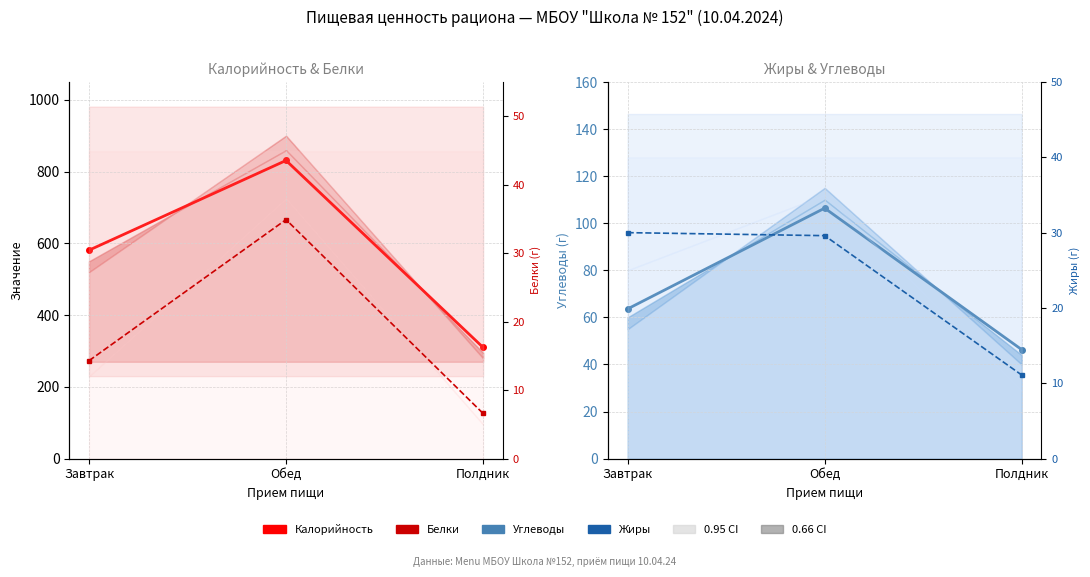

Reading right to left, what are all the values shown in this chart?

Калорийность: Полдник=310.0	Обед=831.2	Завтрак=581.0
Углеводы: Полдник=46.3	Обед=106.4	Завтрак=63.6
Белки: Полдник=6.6	Обед=34.9	Завтрак=14.3
Жиры: Полдник=11.1	Обед=29.6	Завтрак=30.0